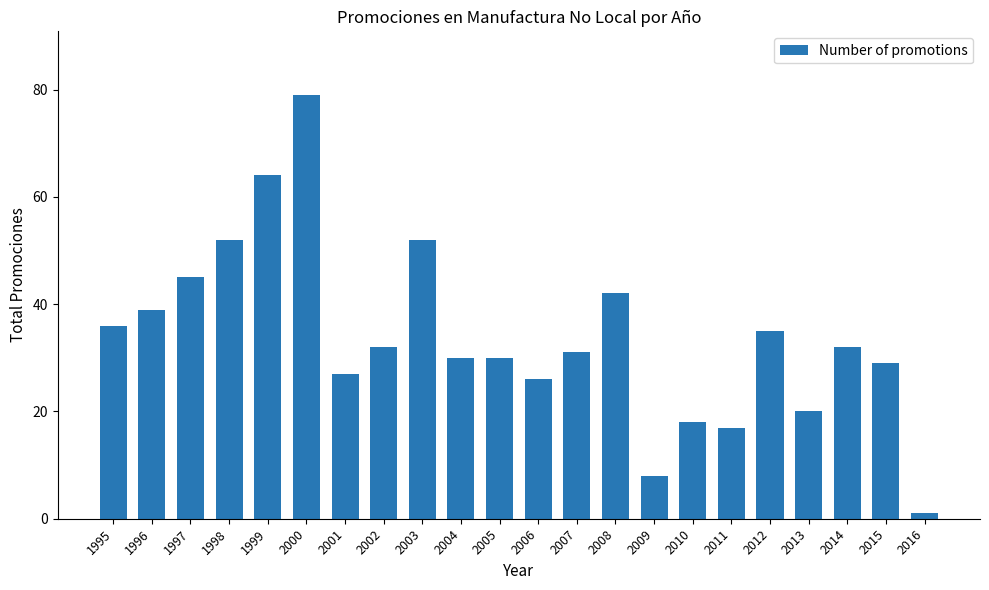

What is the ratio of the value at 2004 to the value at 2008?

0.7